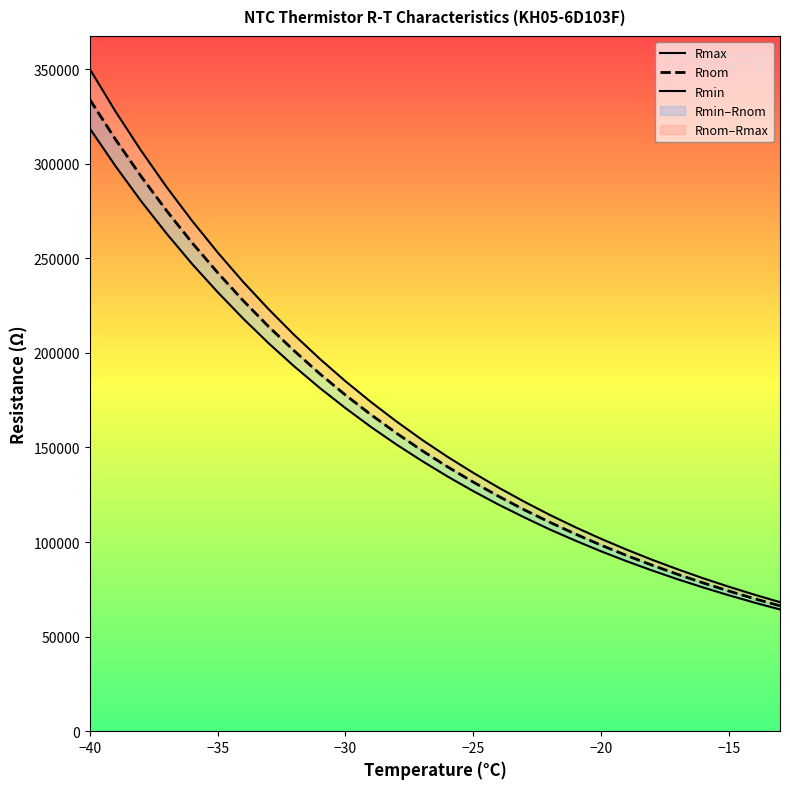

True or false: Rmax and Rmin cross at least once.

False